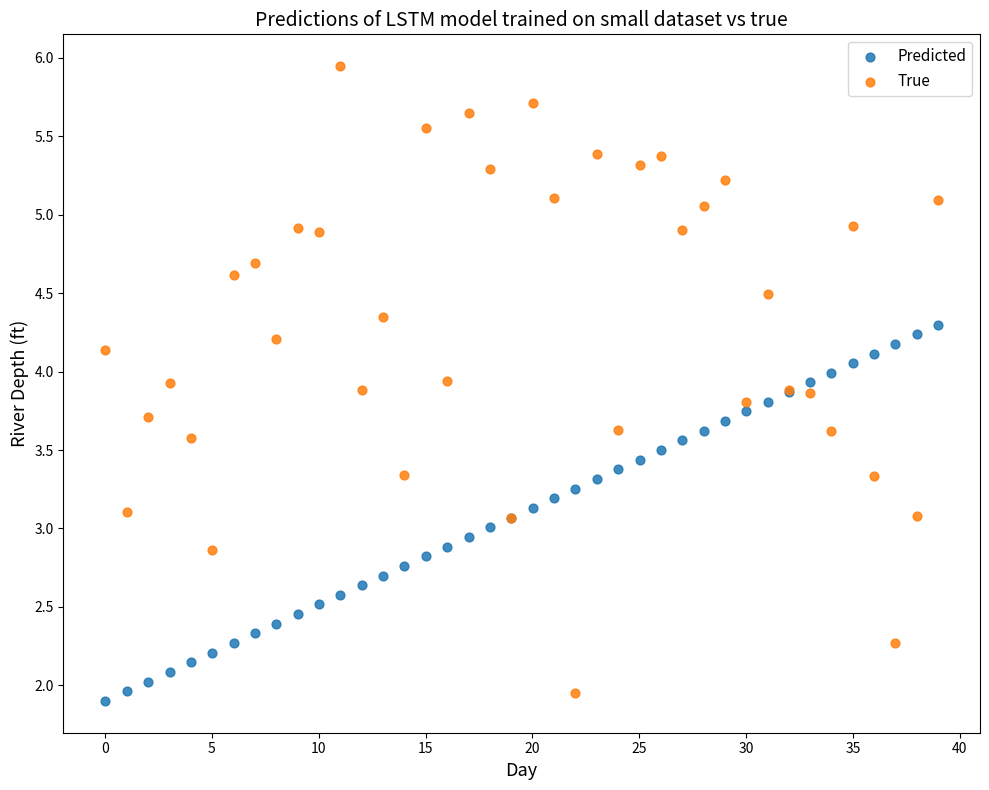

What is the X range (max minus min) for the scatter plot?

39.0